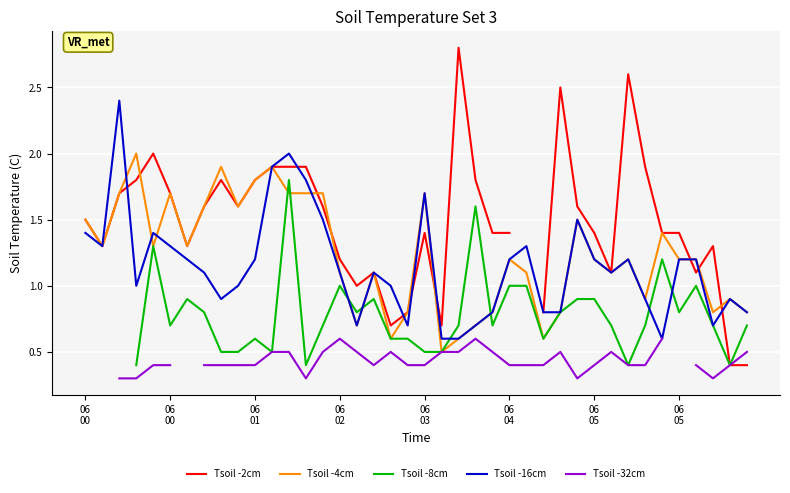

At which category does the chart reach its peak across all series?

22